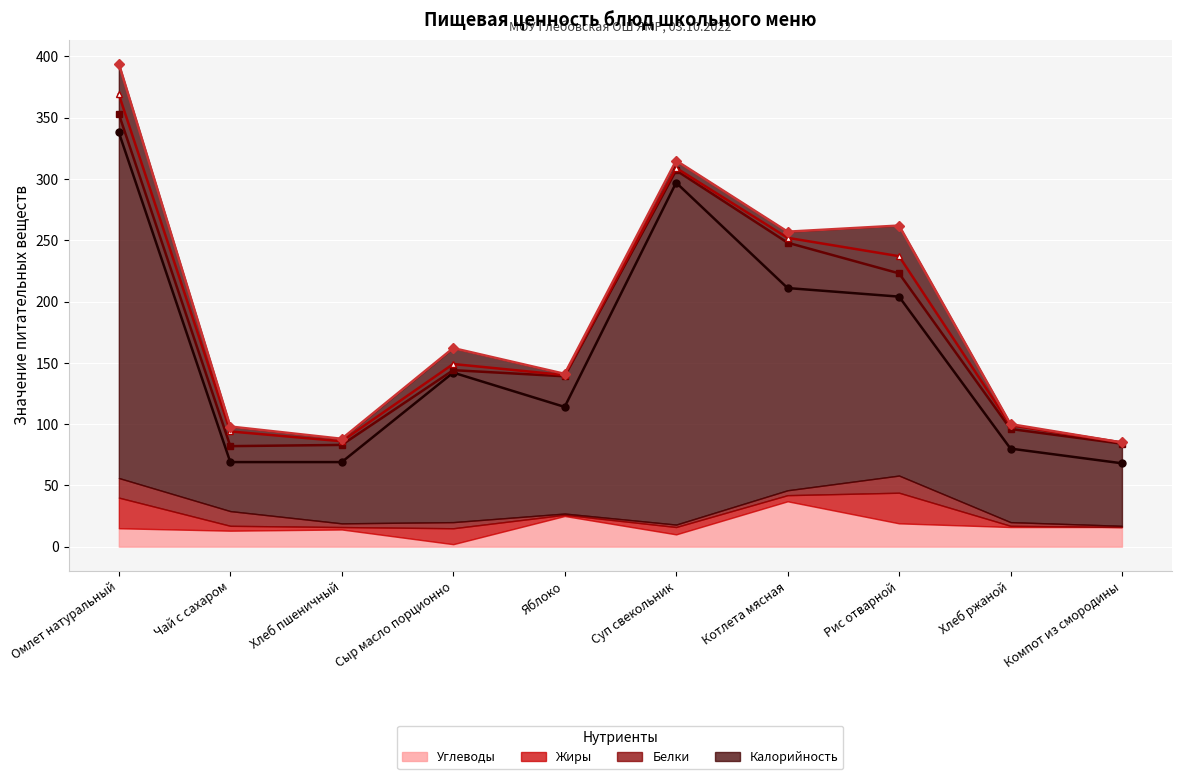

At which category is the sum across all series the highest?

Омлет натуральный